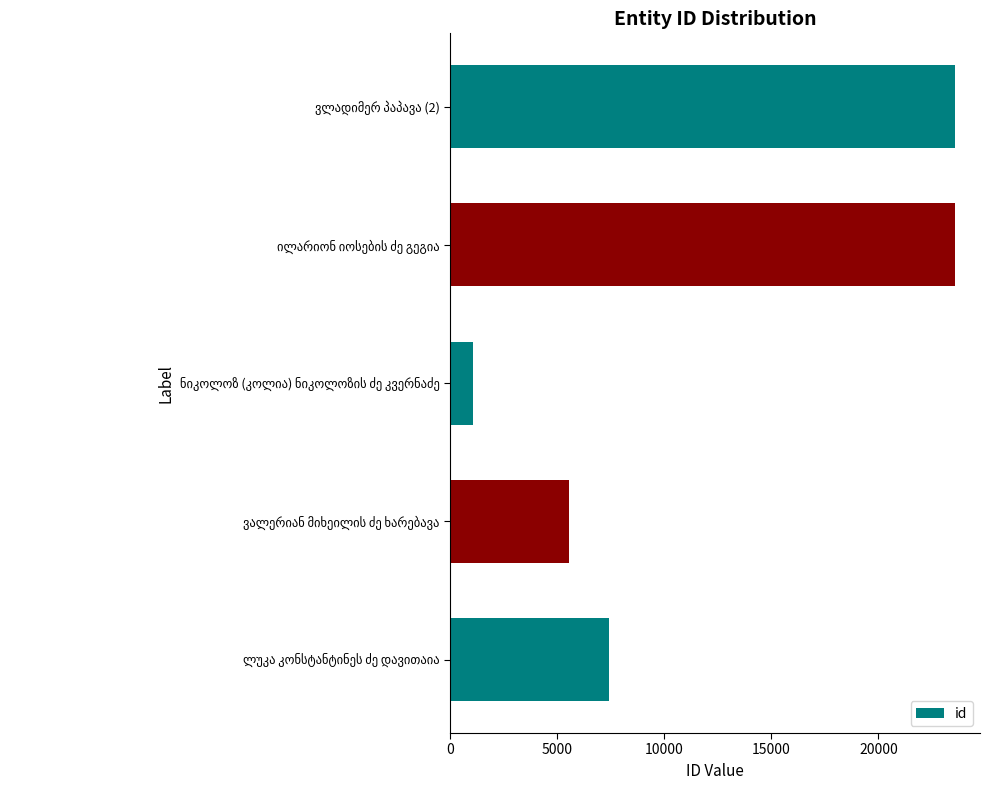

What is the average value?

12238